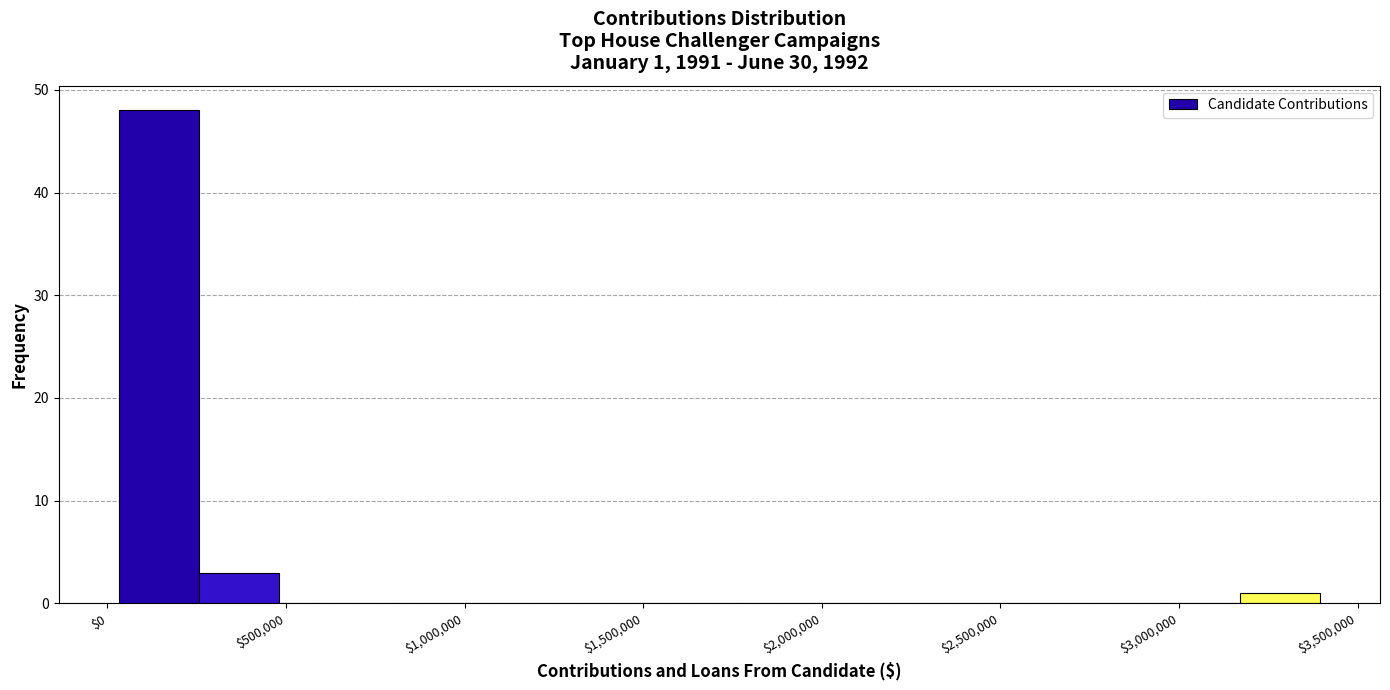

Which range on the x-axis has the tallest bar?

50000 to 250000